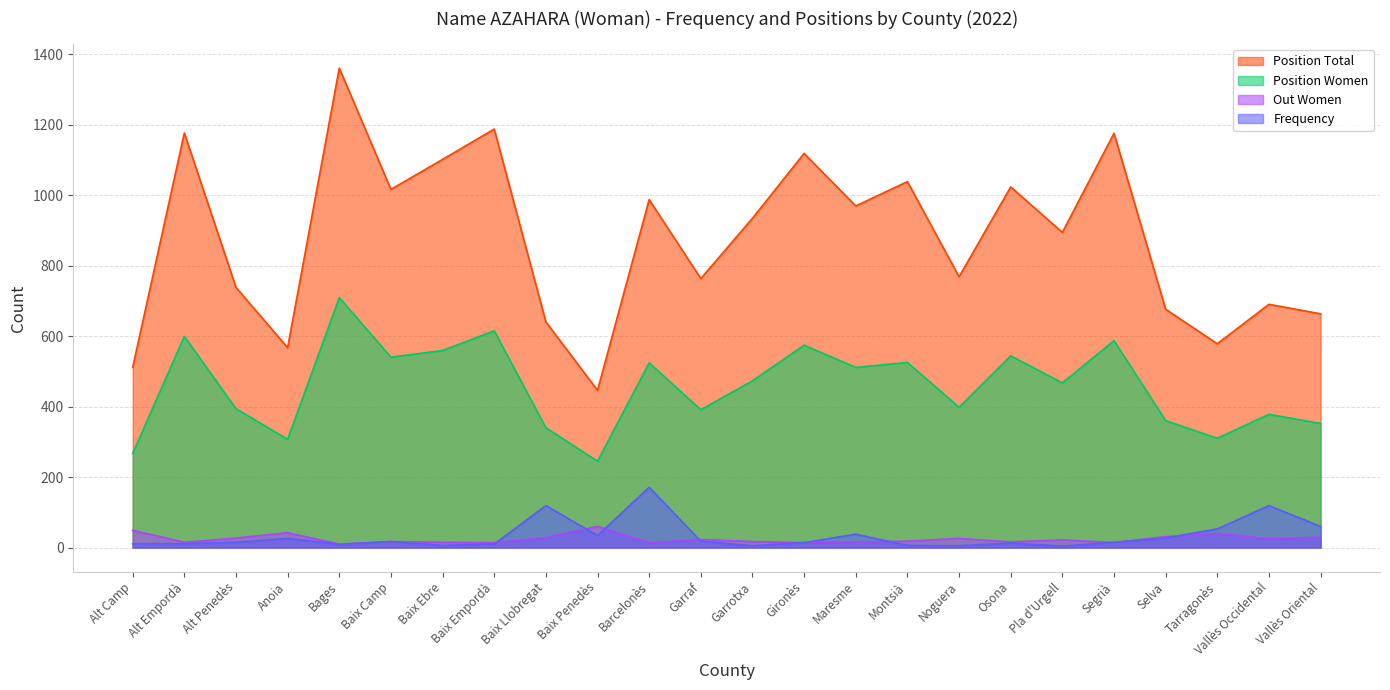

What is the sum of the Position Total values at Alt Empordà and Anoia?

1743